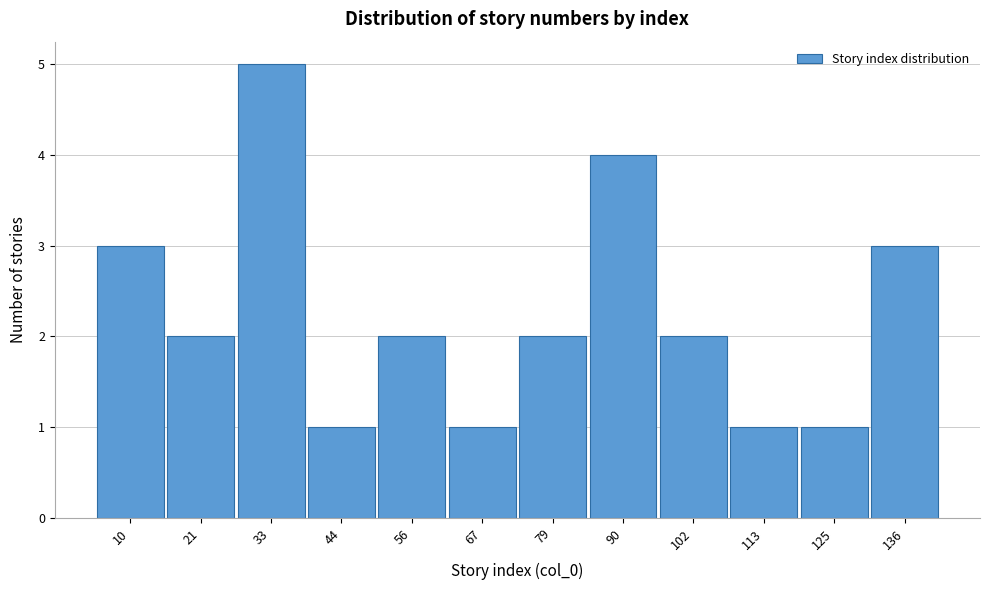

Reading left to right, extract all data points from this chart.

3	2	5	1	2	1	2	4	2	1	1	3